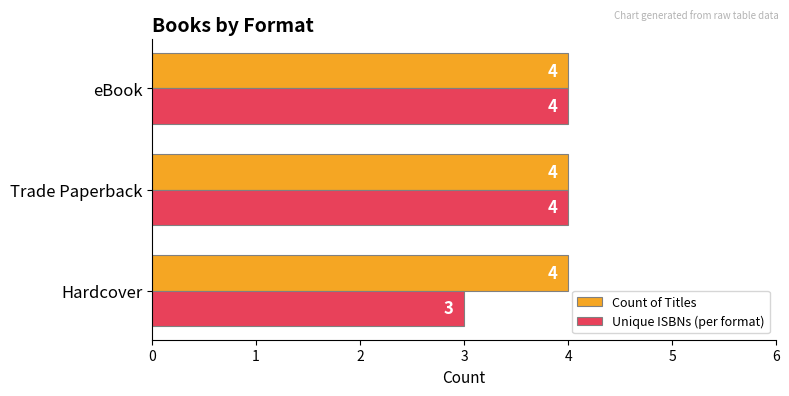

The Unique ISBNs (per format) series shows 3 at Hardcover. True or false?

True